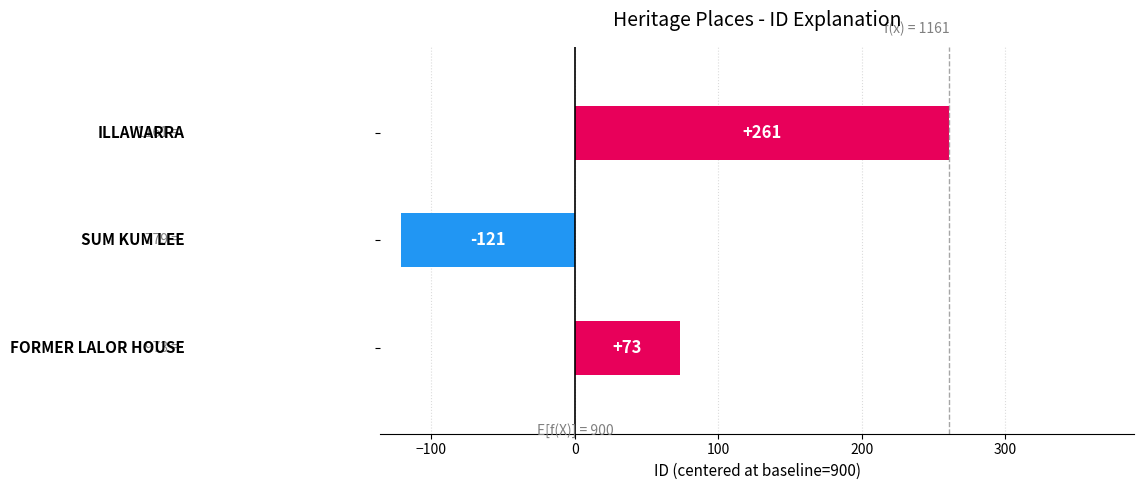

Count the values in the range -121 to 261.

3